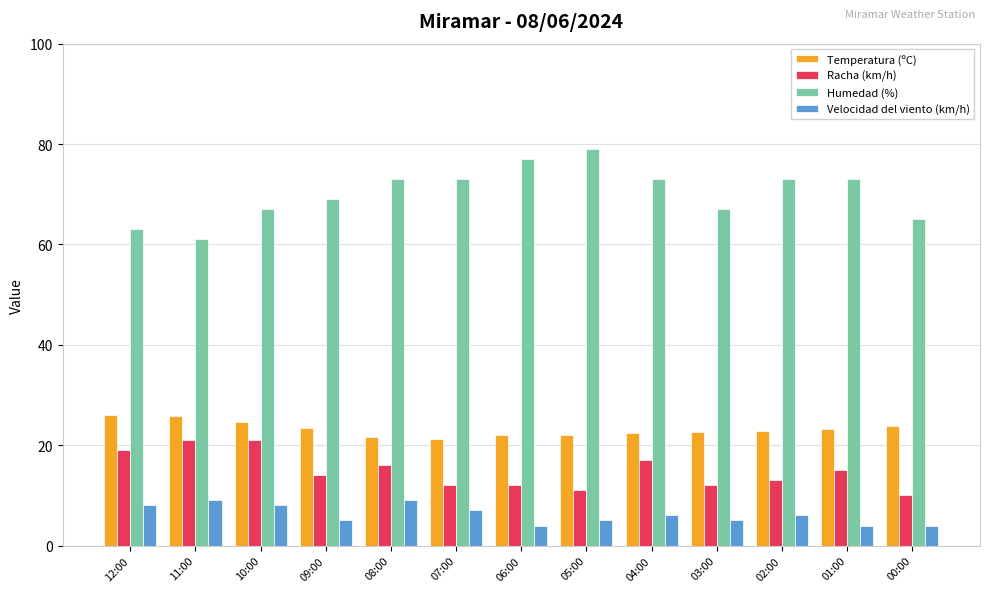

Does the chart contain any negative values?

No